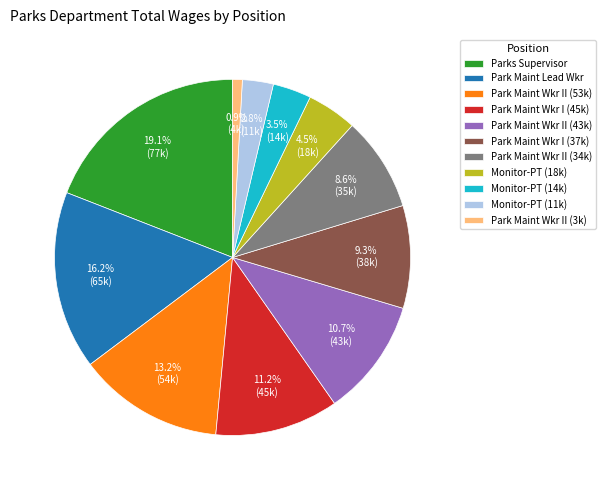

How many slices are in this pie chart?

11